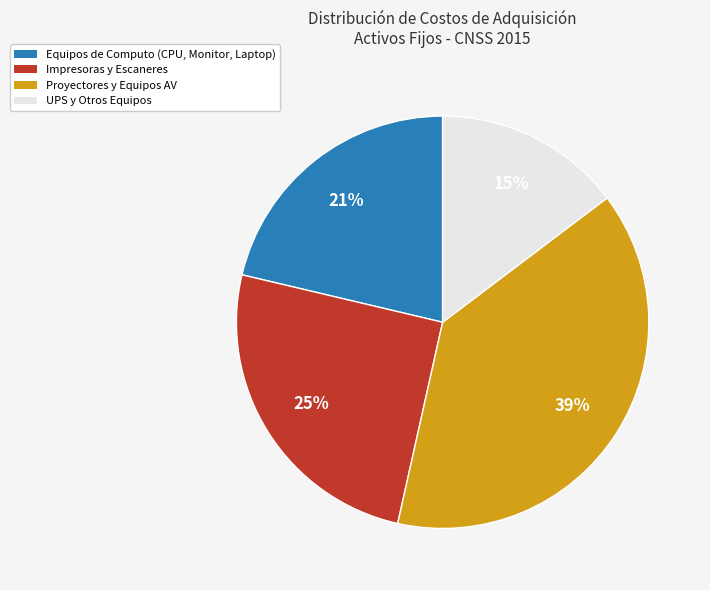

Does any single category account for the majority?

No